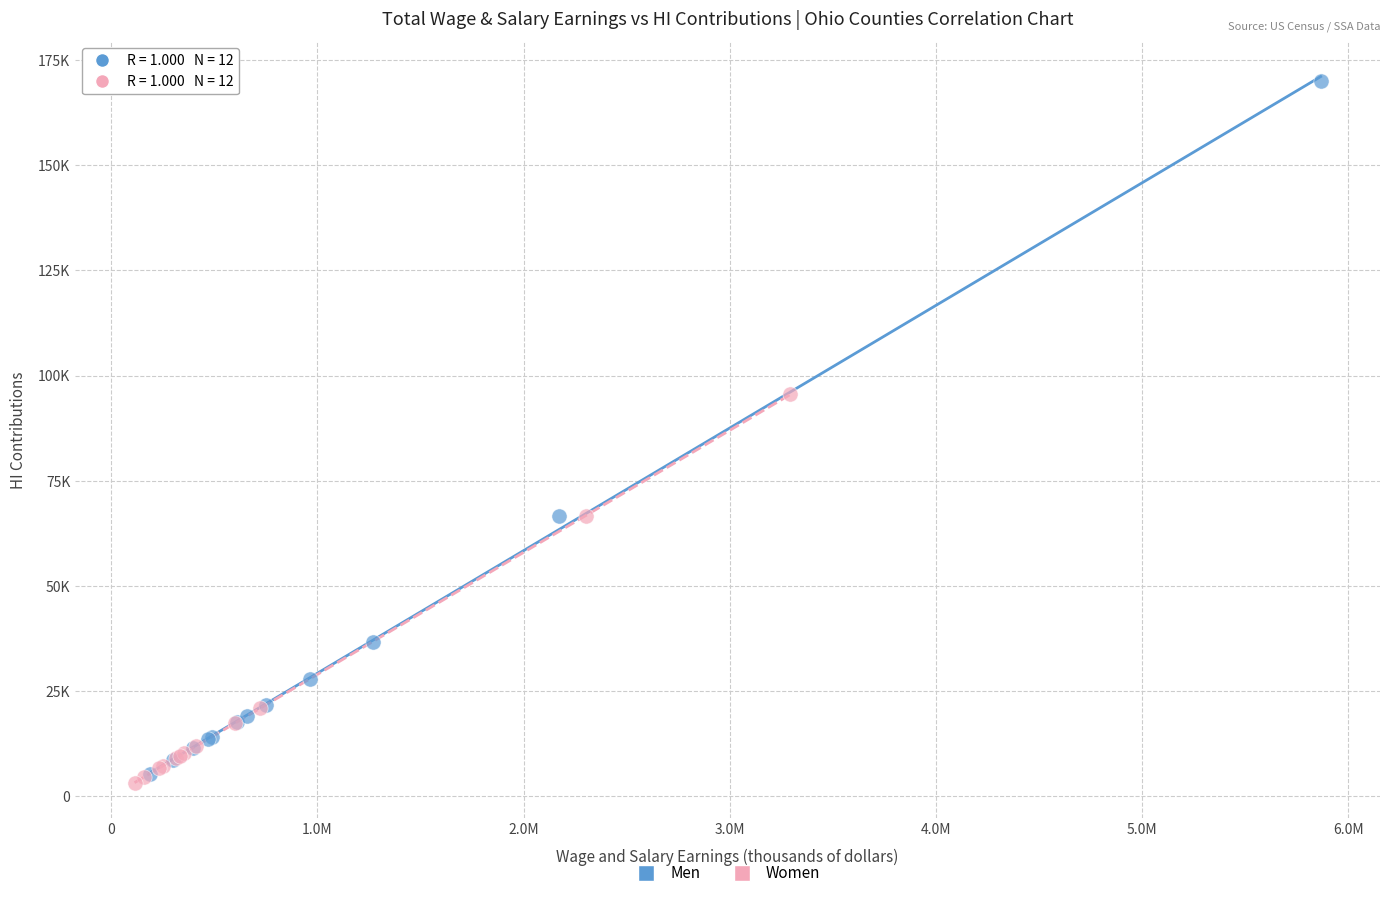

What are all the series names shown in the legend?

Men, Women